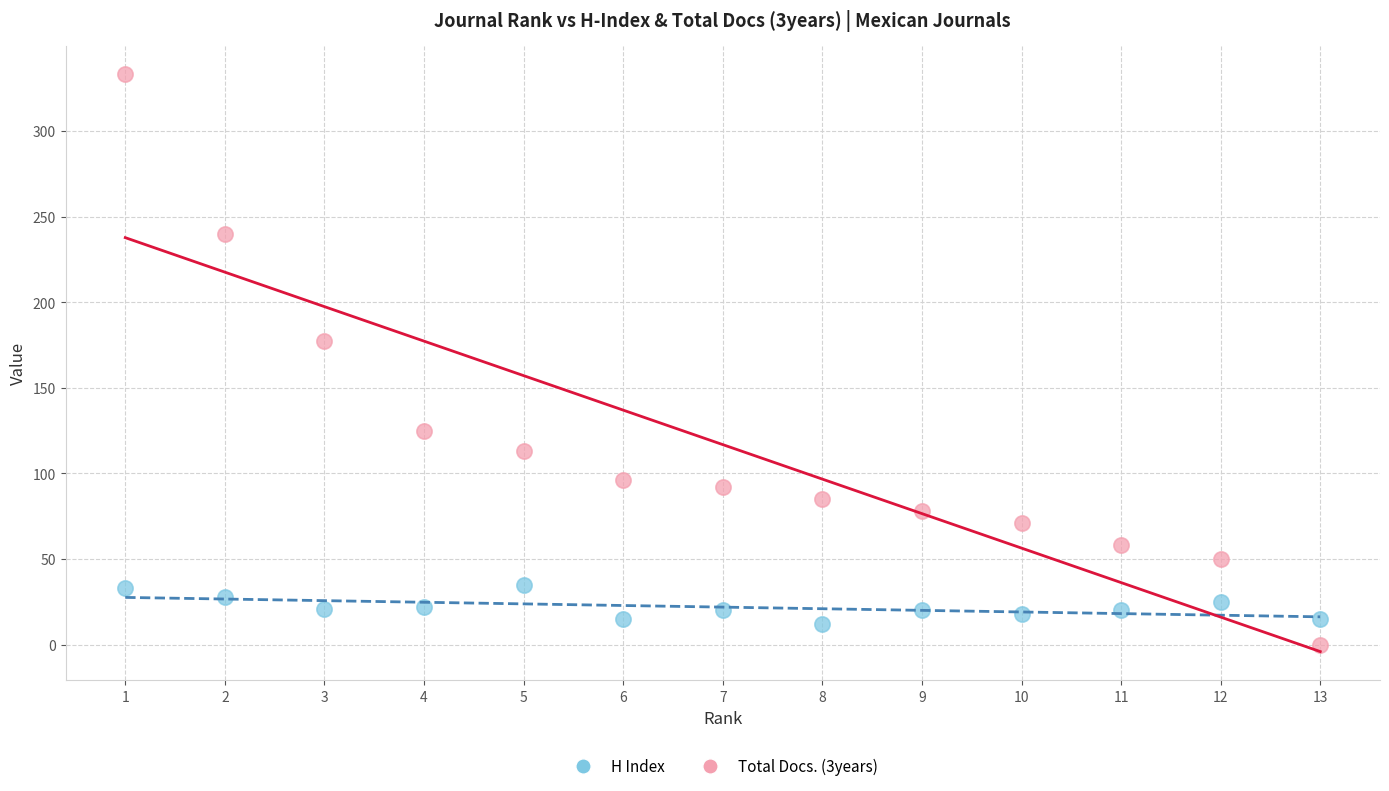

Across all series, what Y value is closest to 166?

177